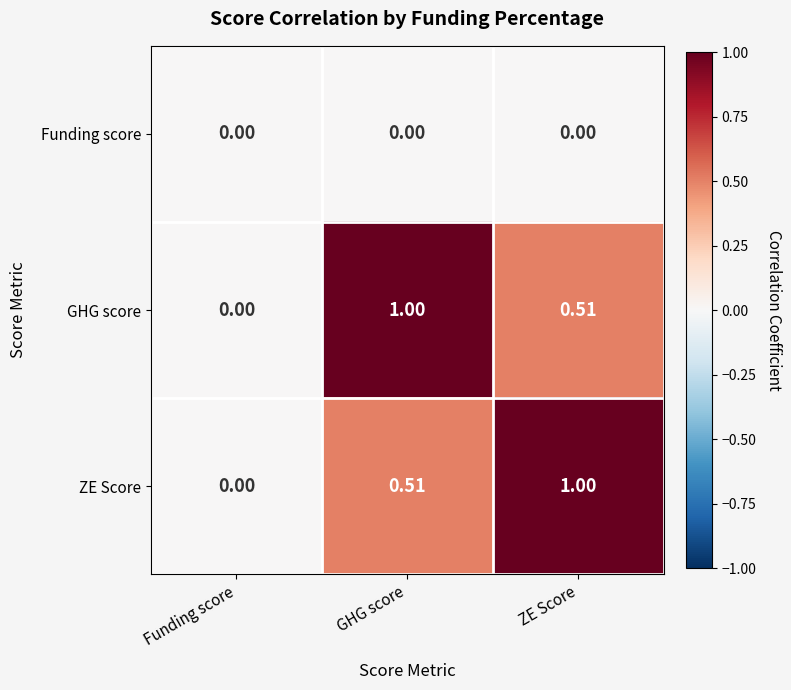

Rank the series at GHG score from lowest to highest value.

Funding score, ZE Score, GHG score